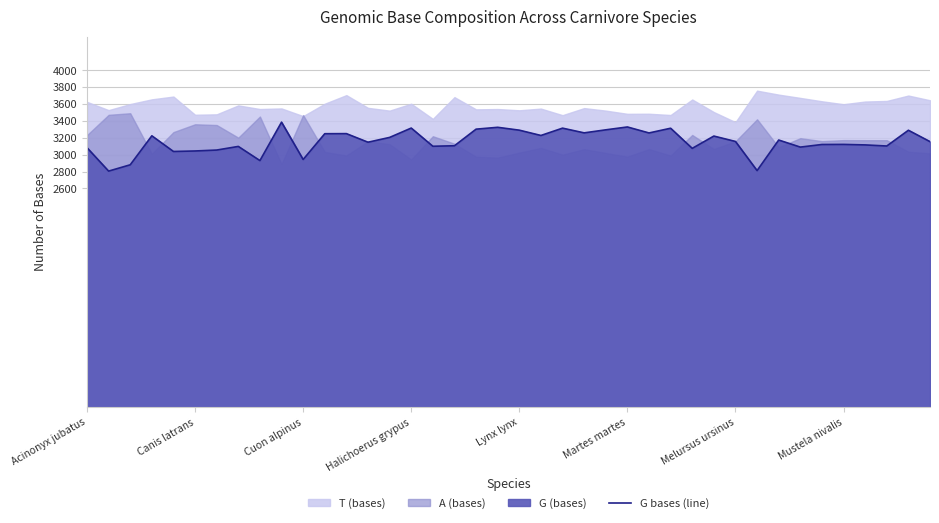

What is the lowest value of the G bases (line) series?

2805